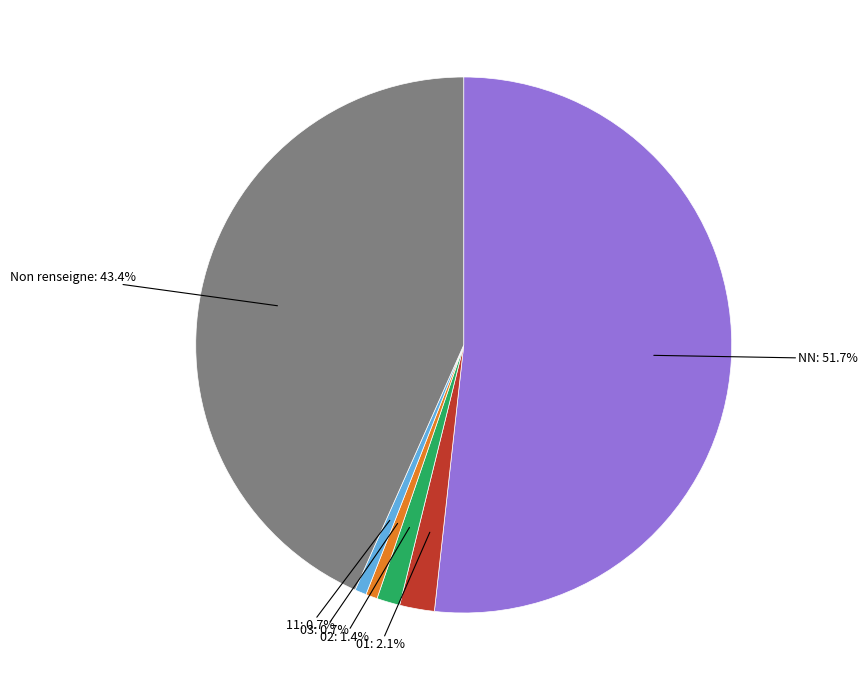

Does any single category account for the majority?

Yes